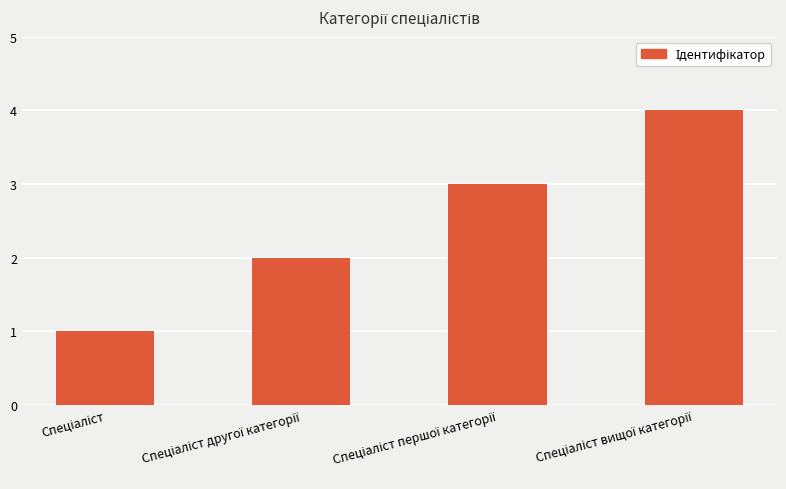

What is the difference between the maximum and minimum values?

3